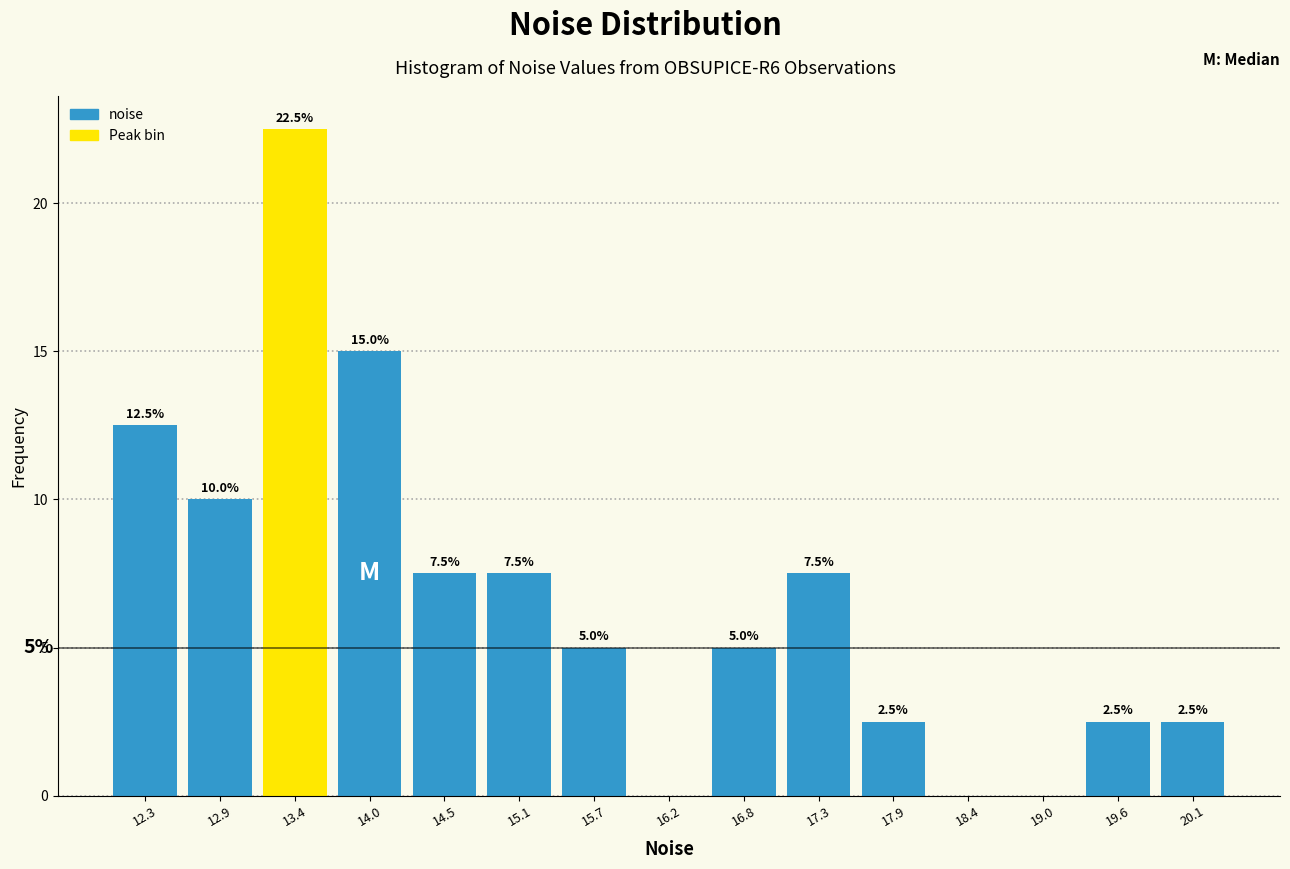

Over which range of the x-axis is the bar tallest?

13.2 to 13.7